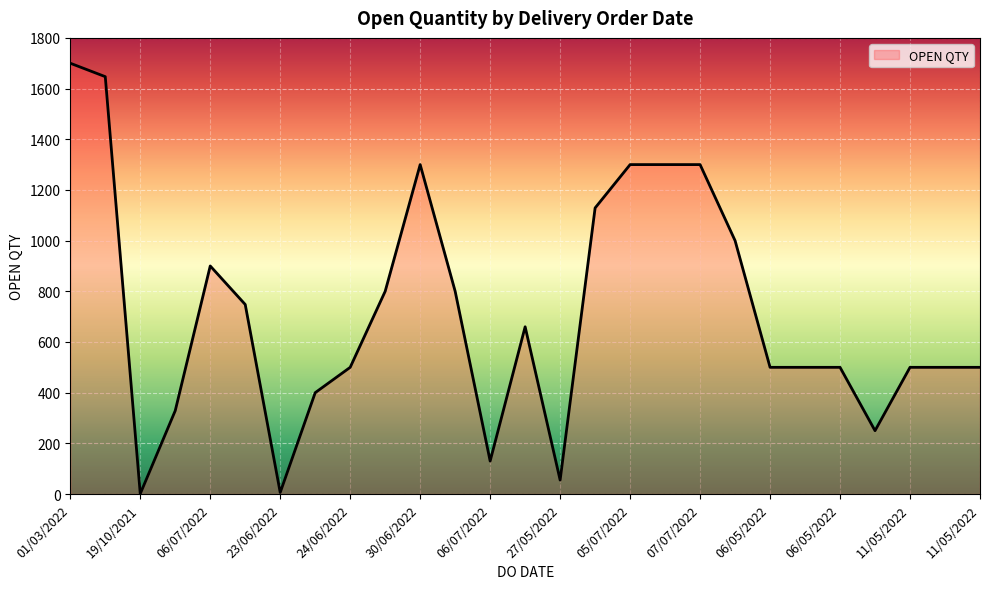

What is the greatest value displayed?

1700